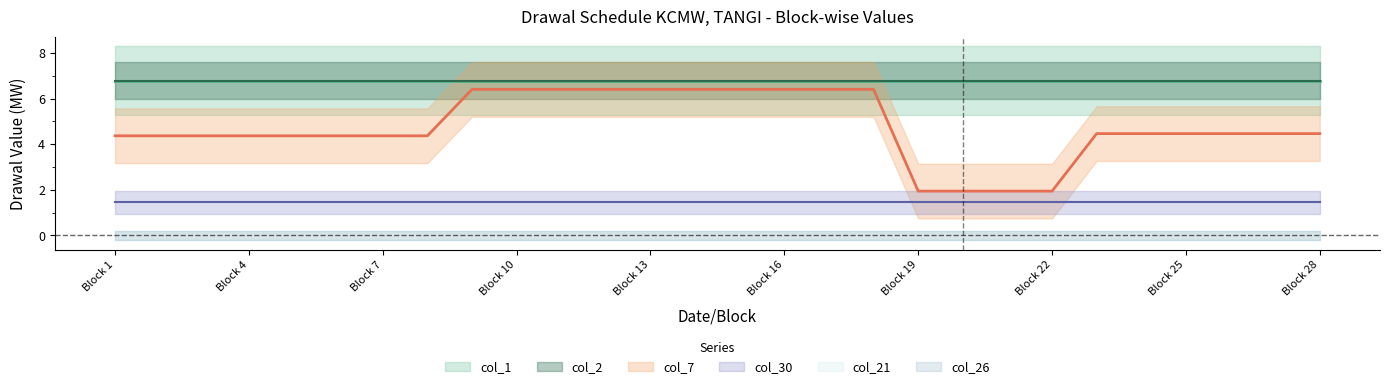

Which series has the largest total across all categories?

col_1